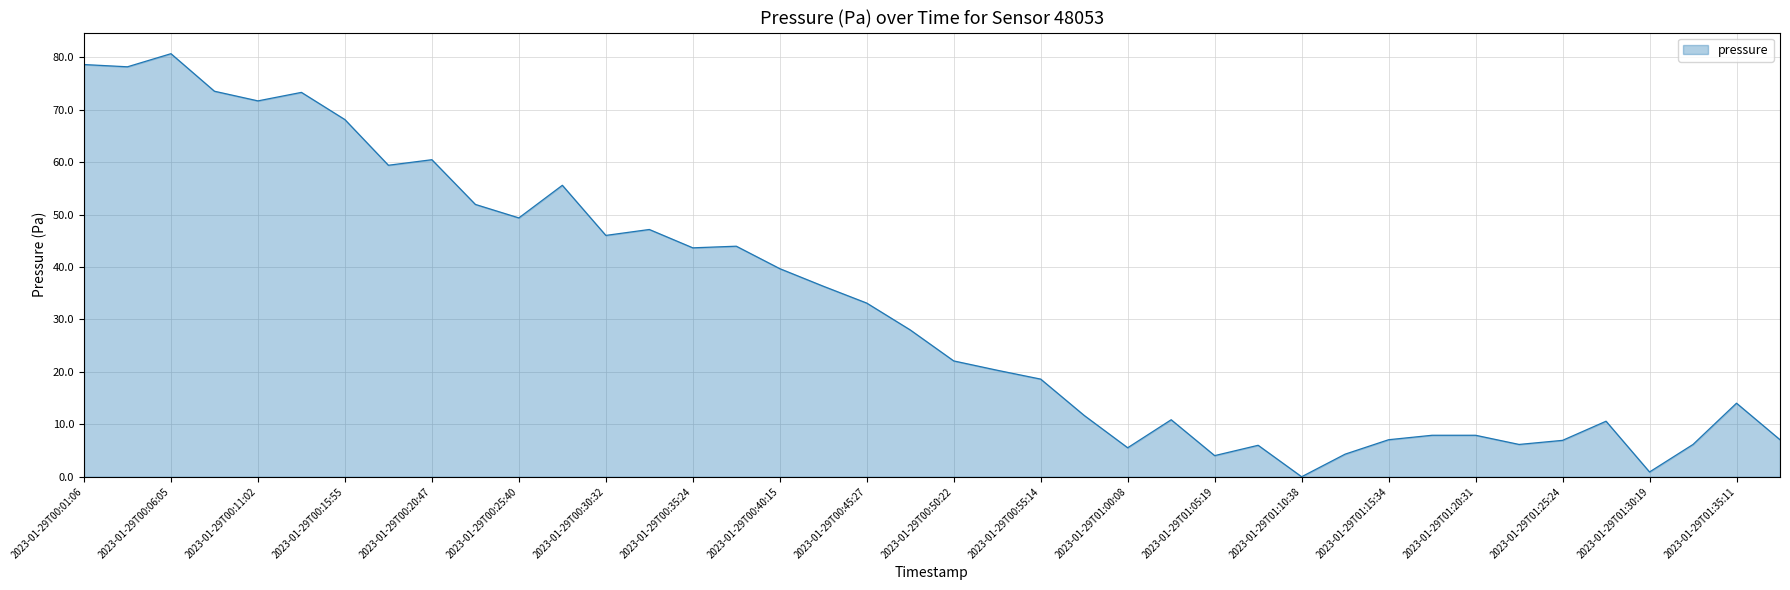

What is the maximum value shown in the chart?

80.7